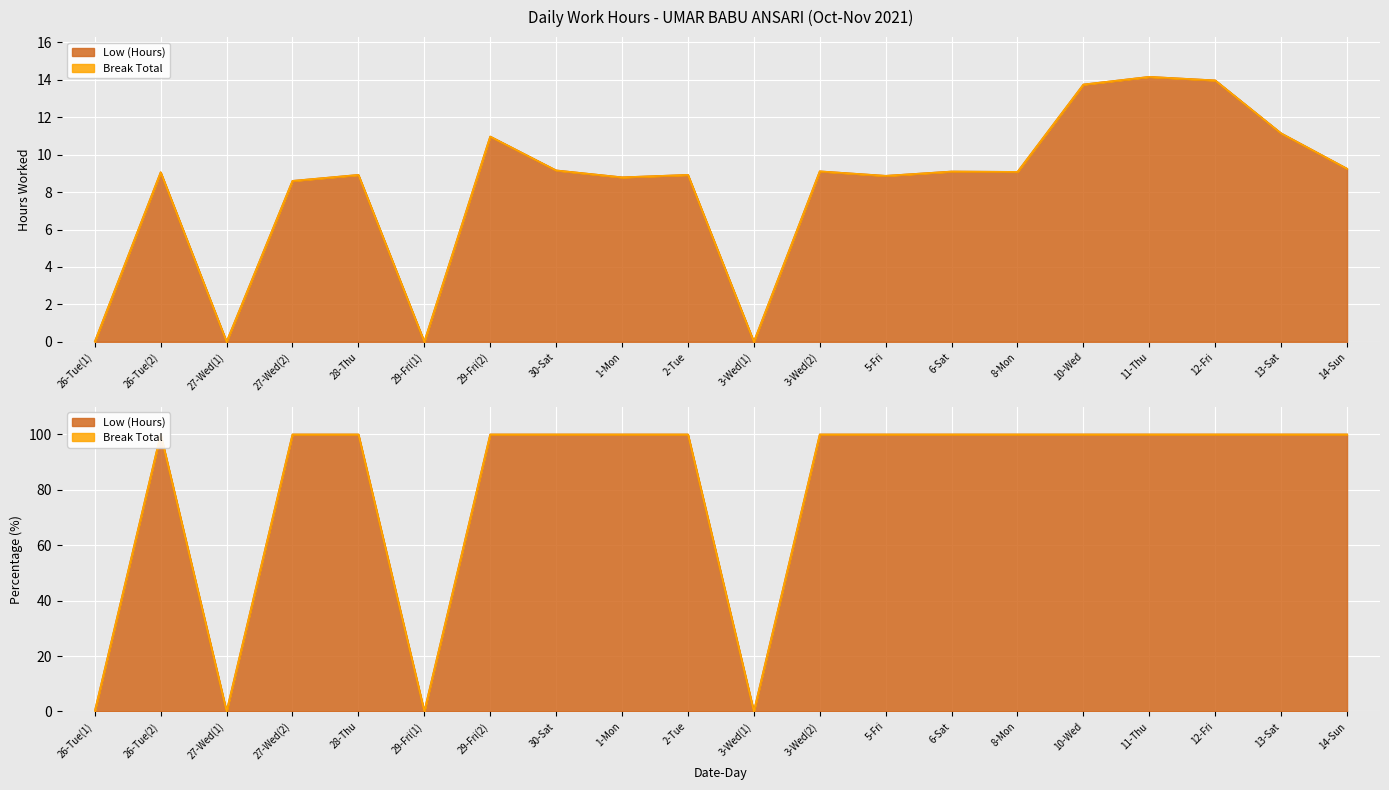

The value at 3-Wed(2) is 13.3. True or false?

False